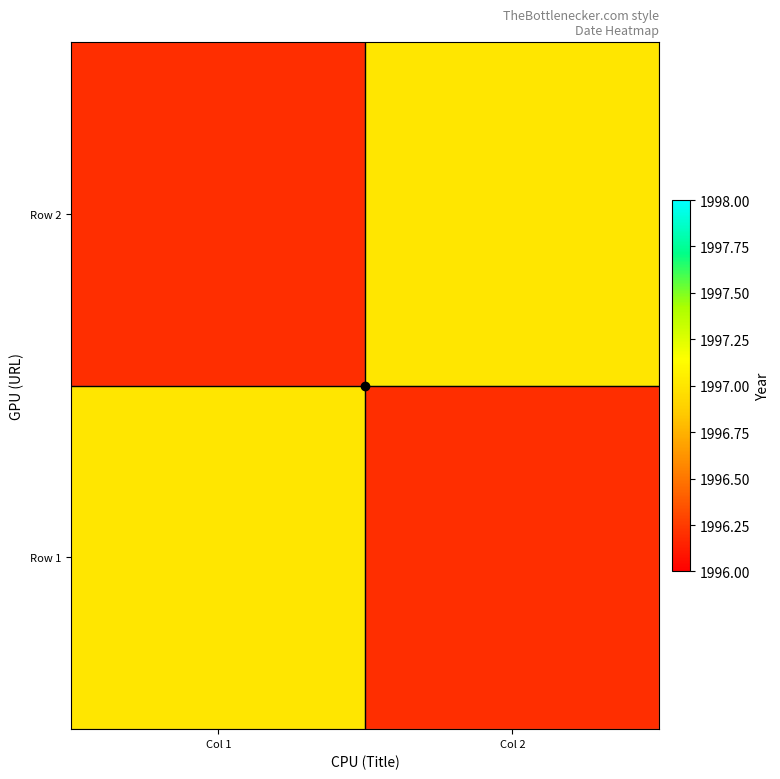

Between Col 1 and Col 2, which is larger?

Col 1